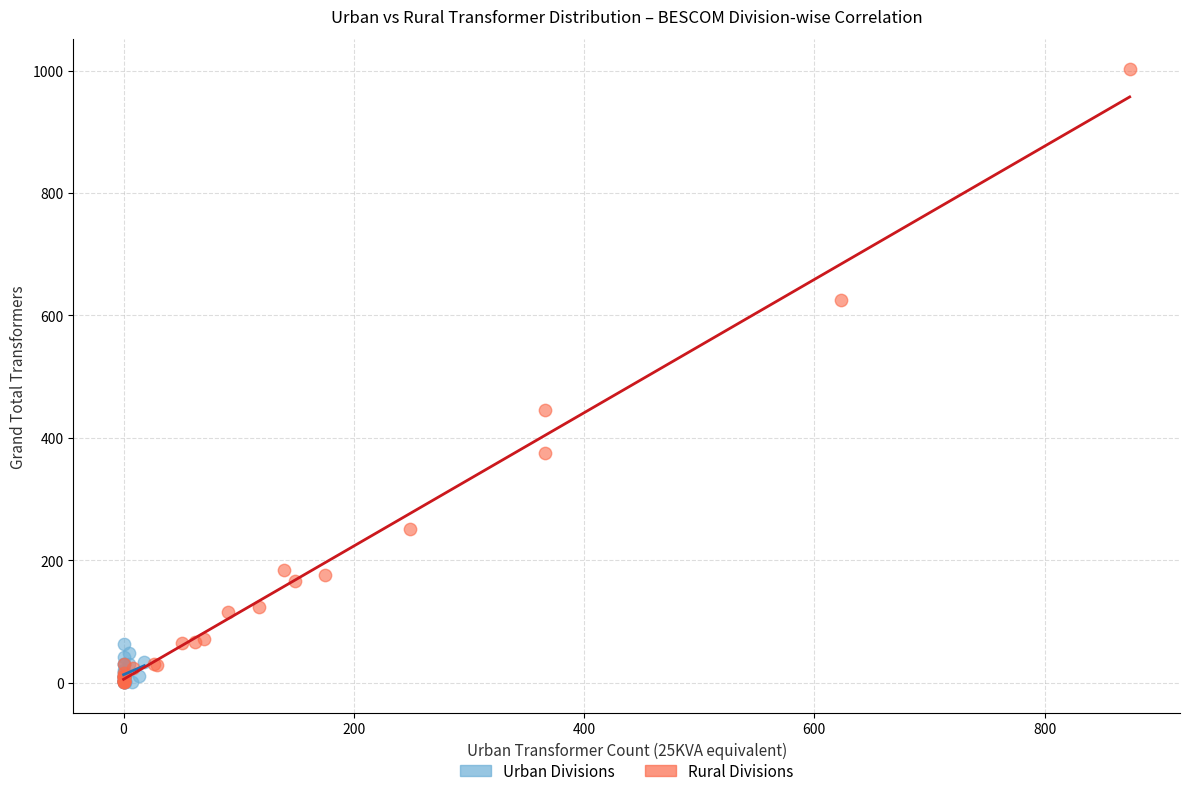

Which series has the widest spread of Y values?

Rural Divisions